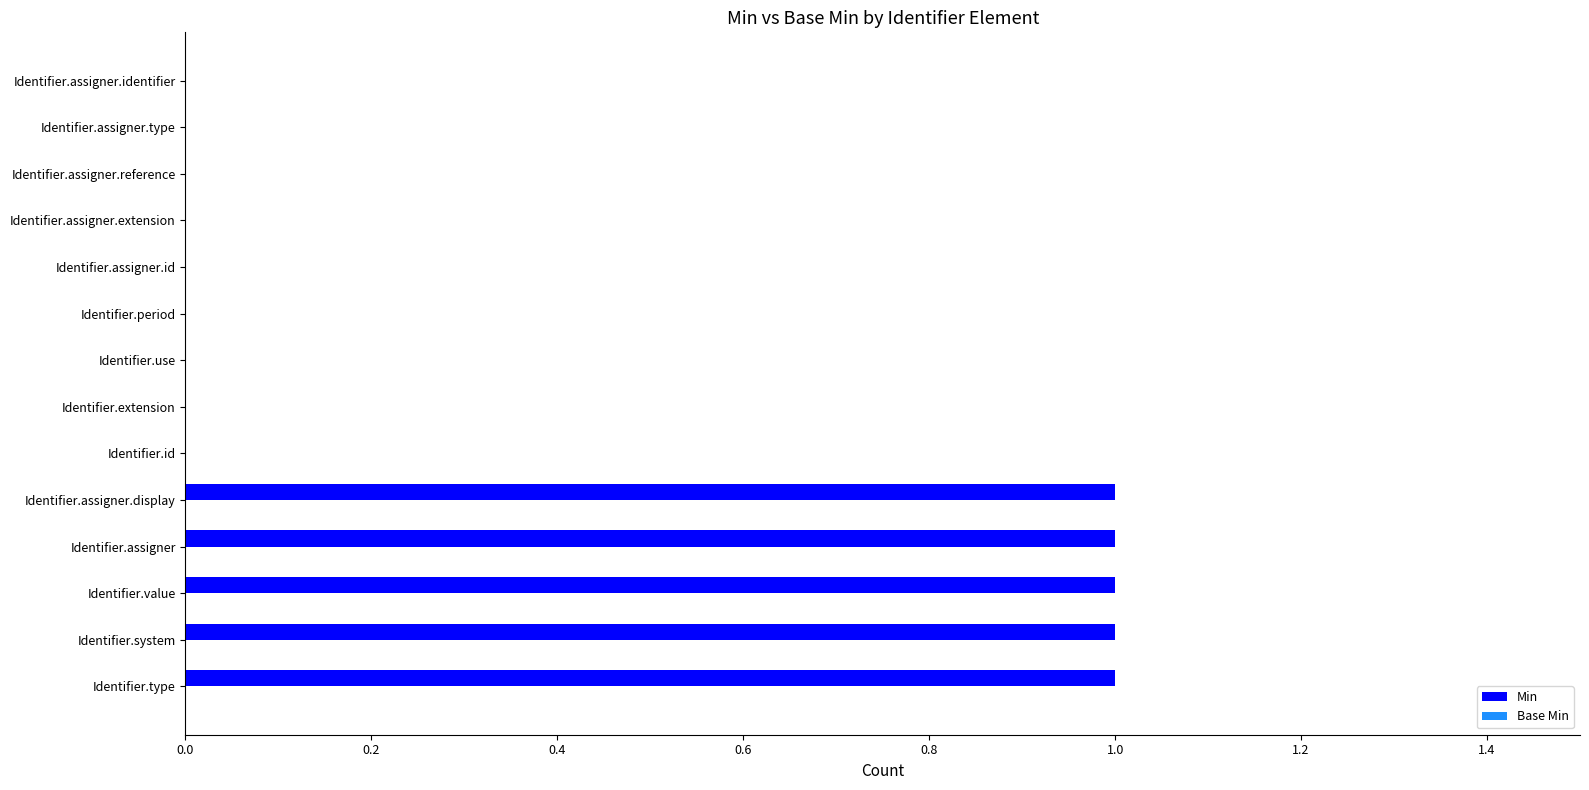

True or false: the data shows 0 at Identifier.period.

True